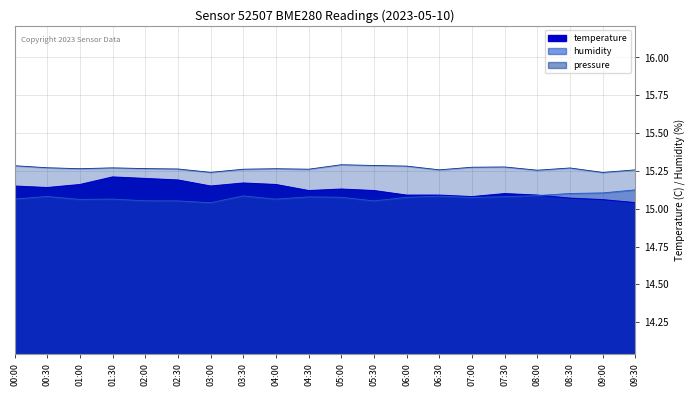

Which label corresponds to the smallest value in the chart?

09:30